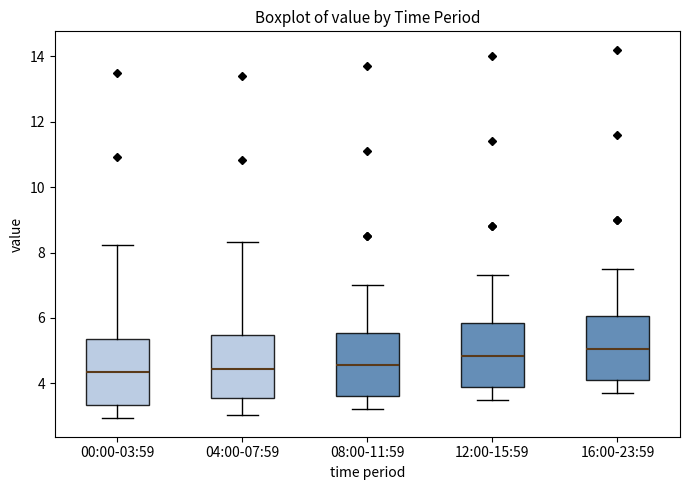

Where is the lower edge of the box for 12:00-15:59 on the y-axis? The values are not printed on the chart, so give them approximately, as read against the axis.

4.0